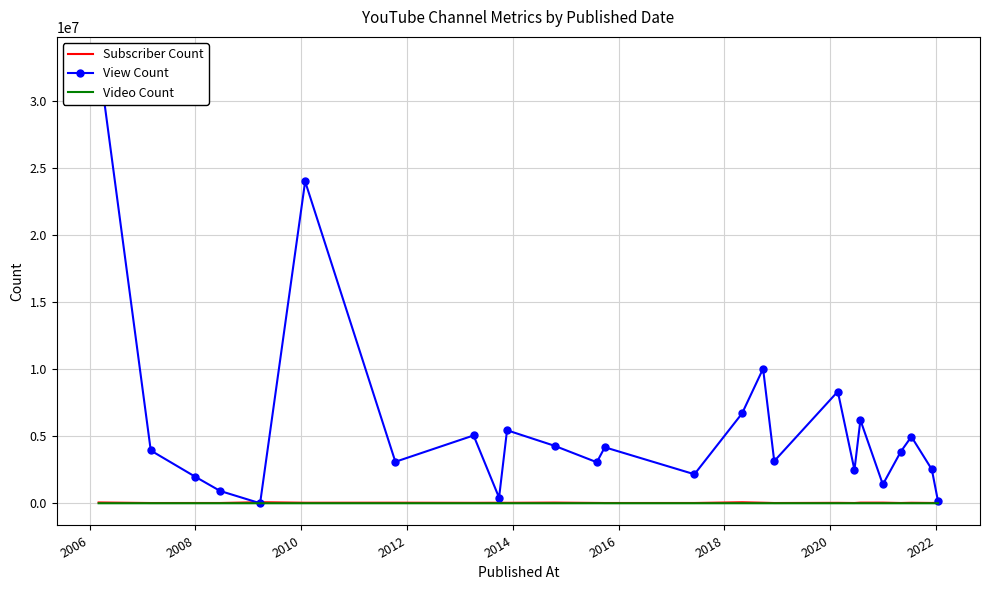

True or false: Subscriber Count and View Count intersect in this chart.

True